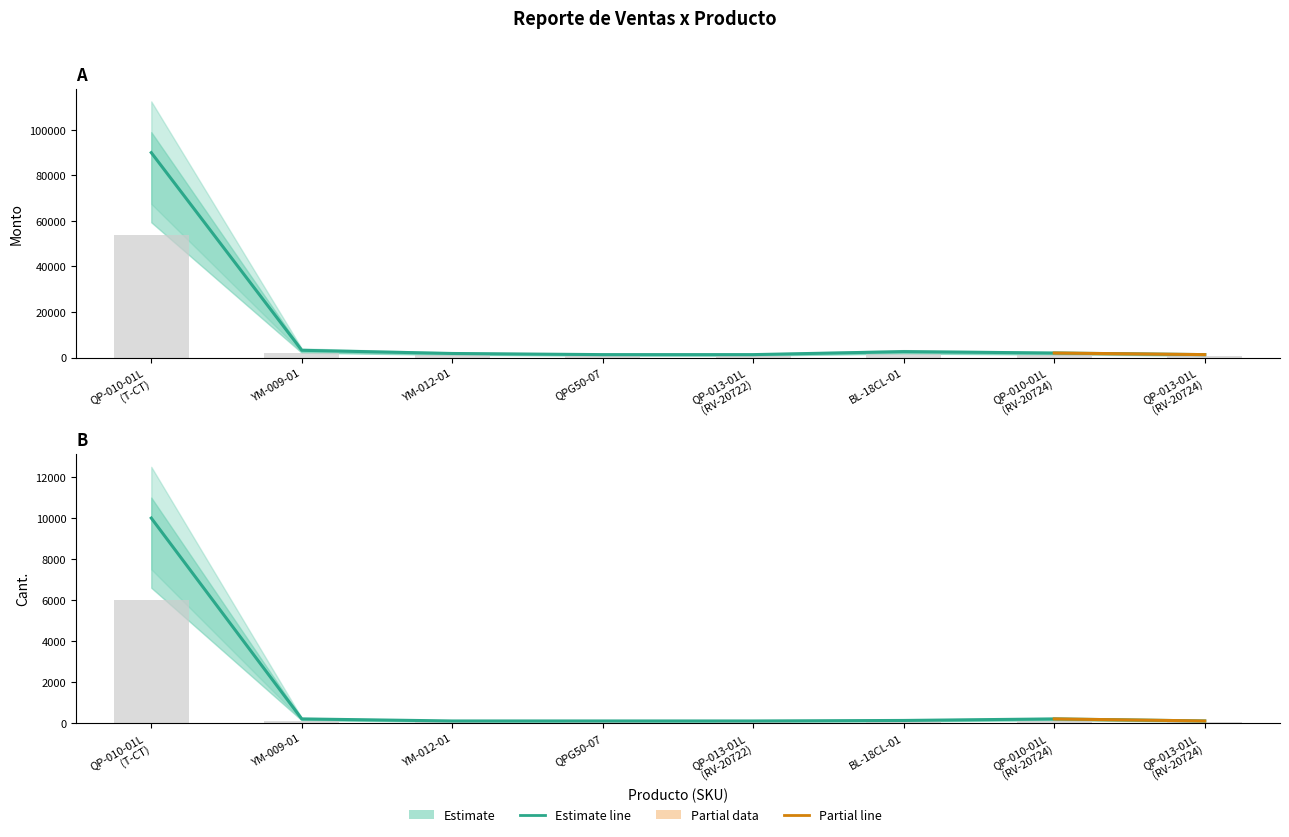

At how many categories does at least one series exceed 21371?

1